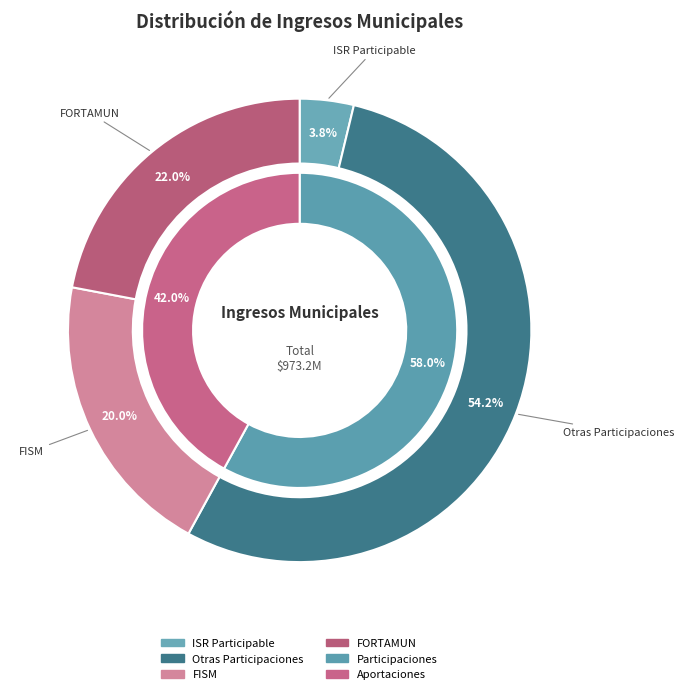

True or false: ISR Participable accounts for 4% of the total.

True